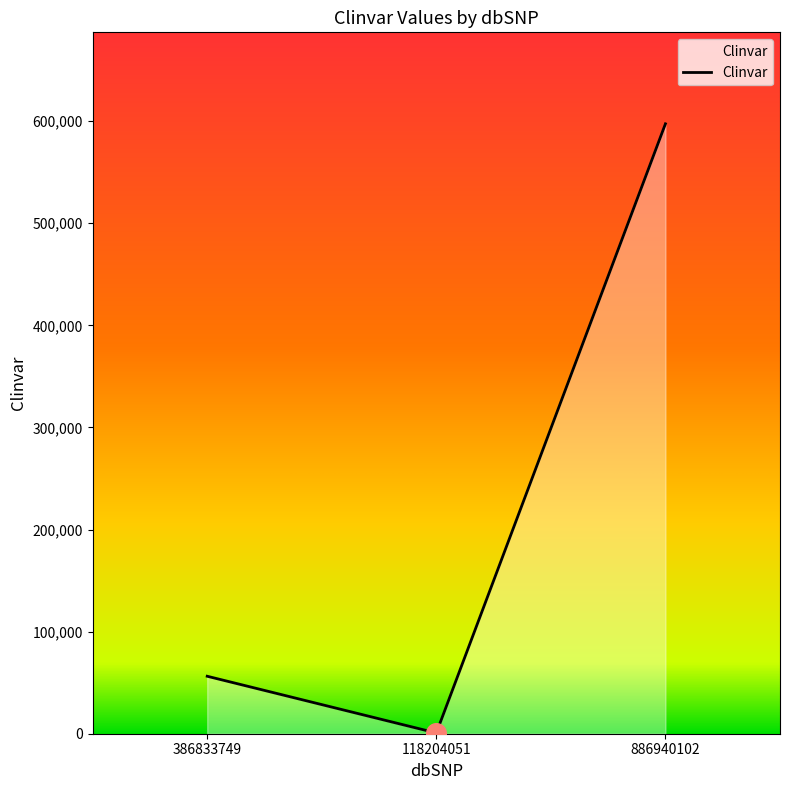

What is the change in value from 386833749 to 886940102?

+541105